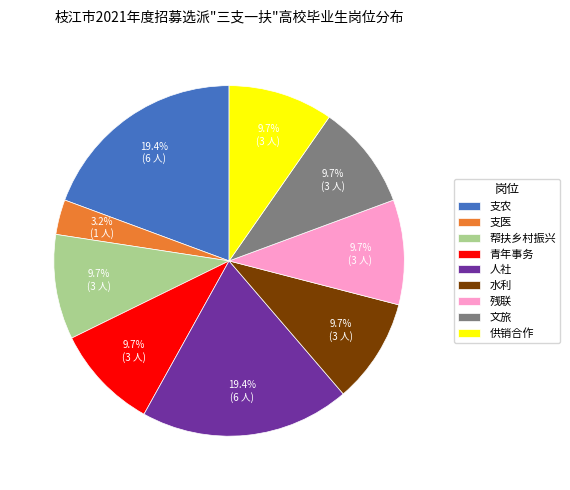

The 青年事务 slice represents 23% of the pie. True or false?

False